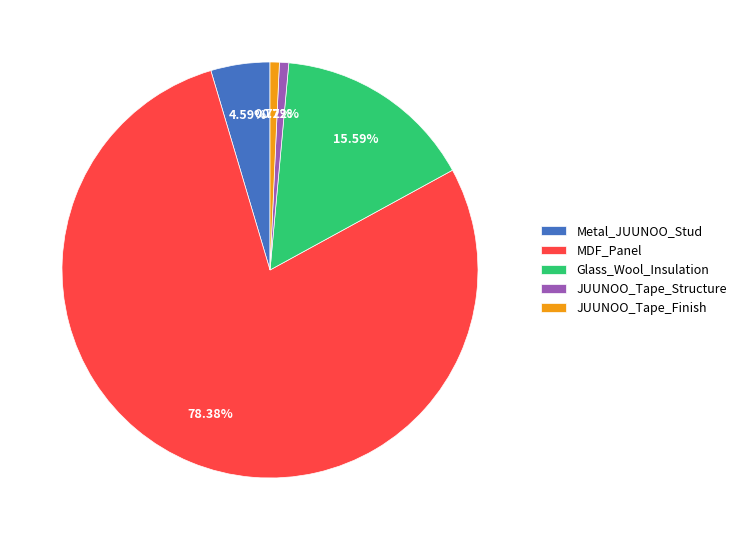

Which category has the biggest portion of the pie?

MDF_Panel